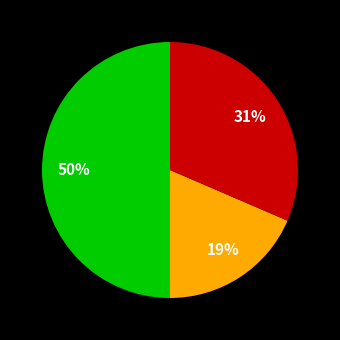

To the nearest percent, what is the average slice percentage?

33%